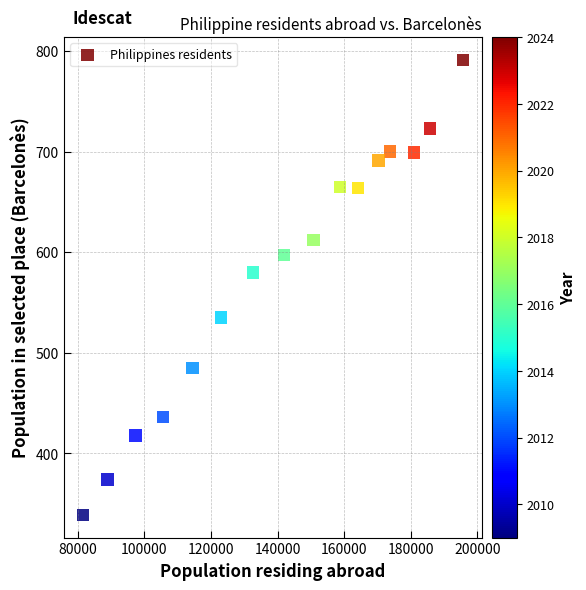

What Y value in the scatter plot is closest to 565?

580